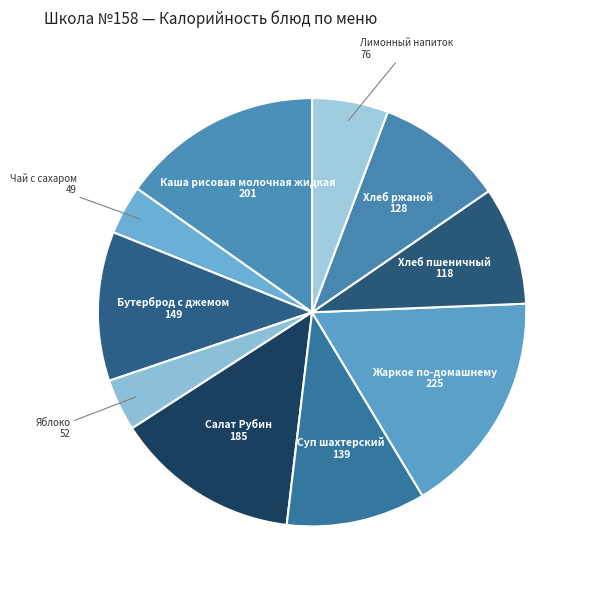

How many segments does this pie chart have?

10